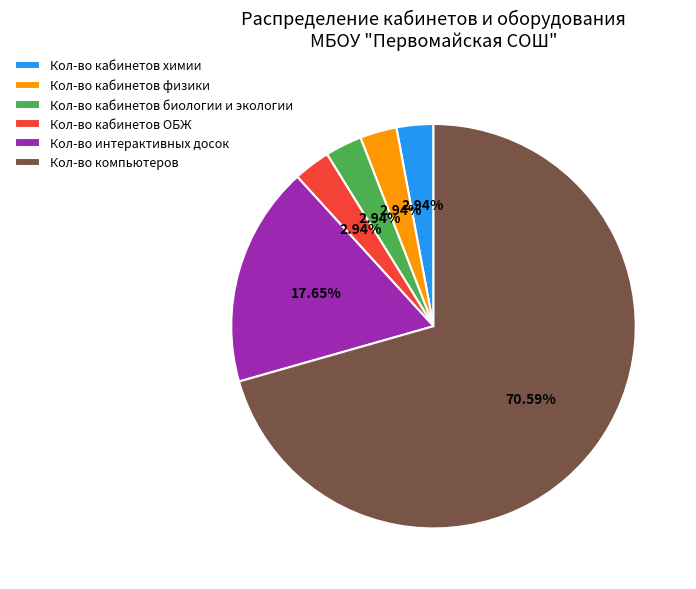

Which category accounts for the majority?

Кол-во компьютеров